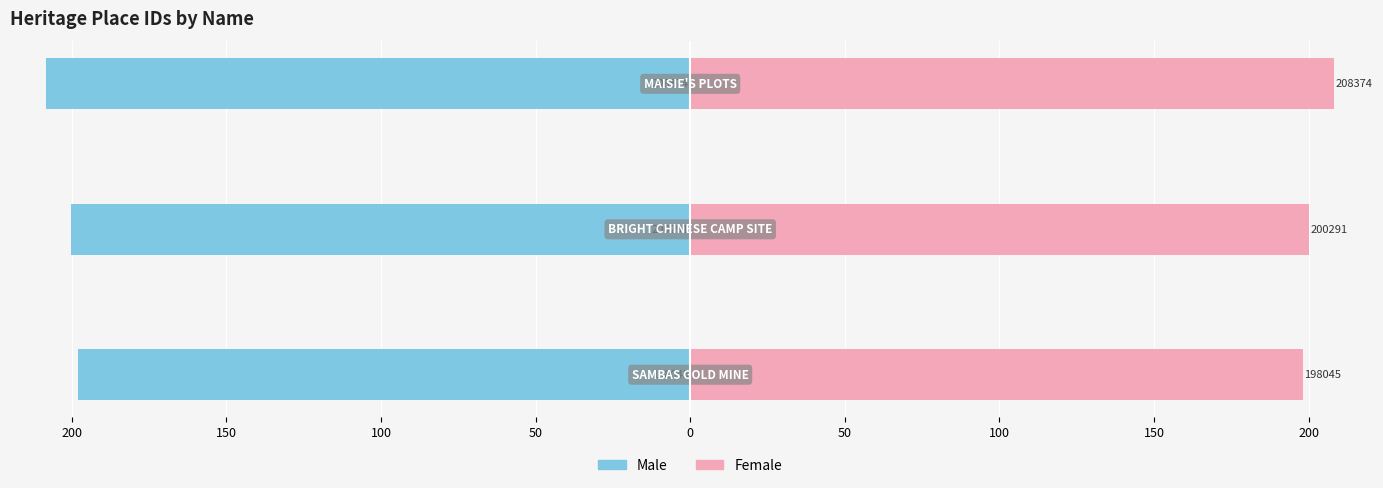

What are all the series names shown in the legend?

Male, Female